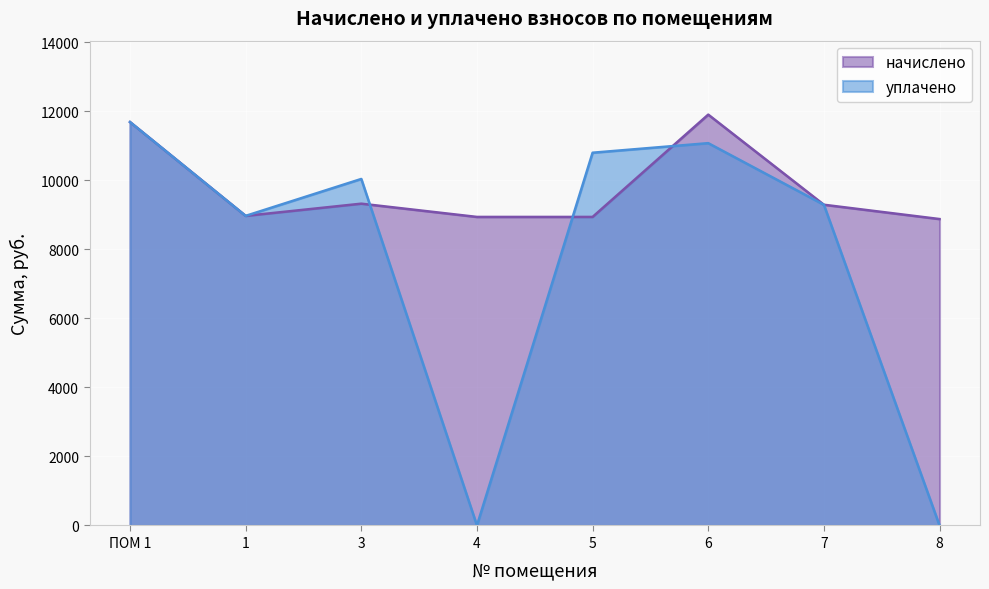

At which category is the sum across all series the highest?

ПОМ 1